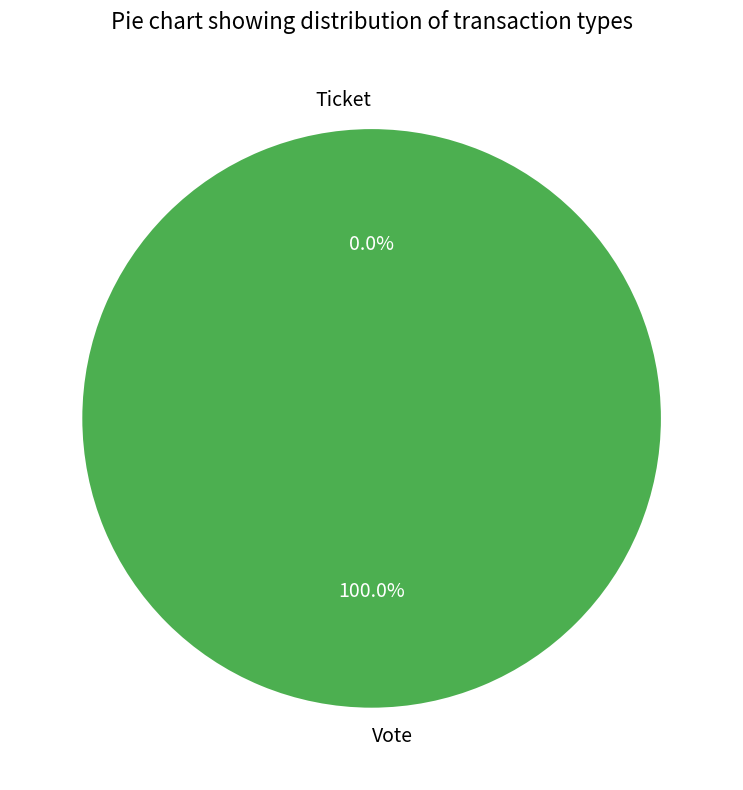

Rank the categories by value from lowest to highest.

Ticket, Vote